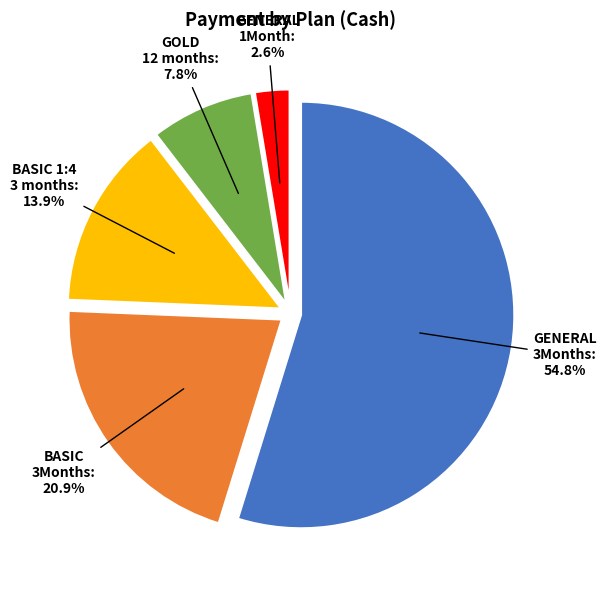

How many slices are in this pie chart?

5